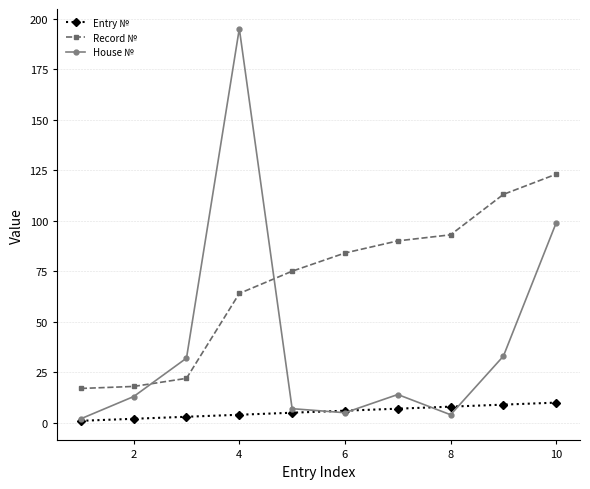

What is the average value of the House № series?

40